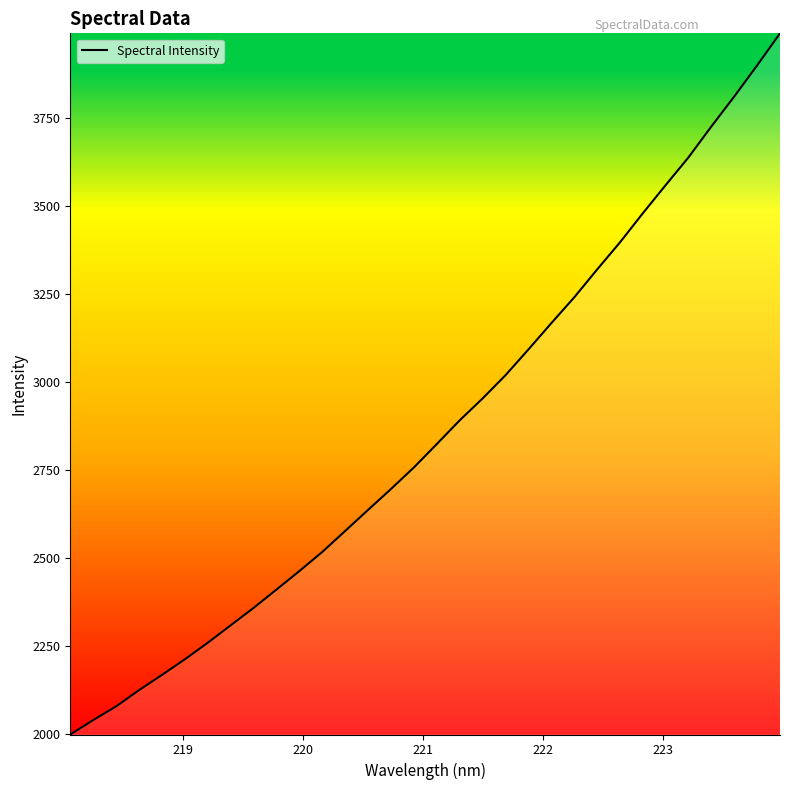

True or false: there are more than 0 points higher than both neighbors.

False